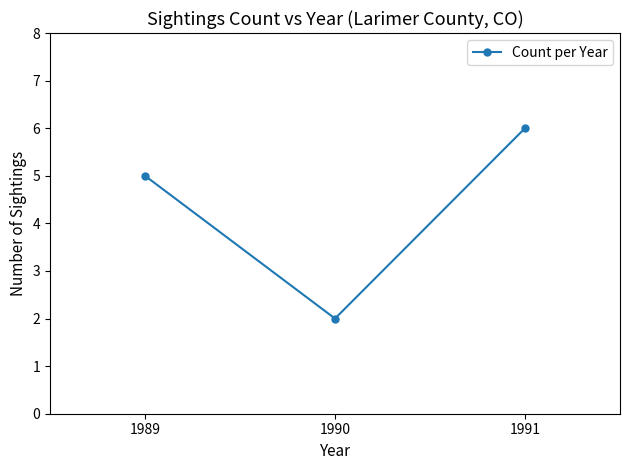

How many data points are less than 5?

1